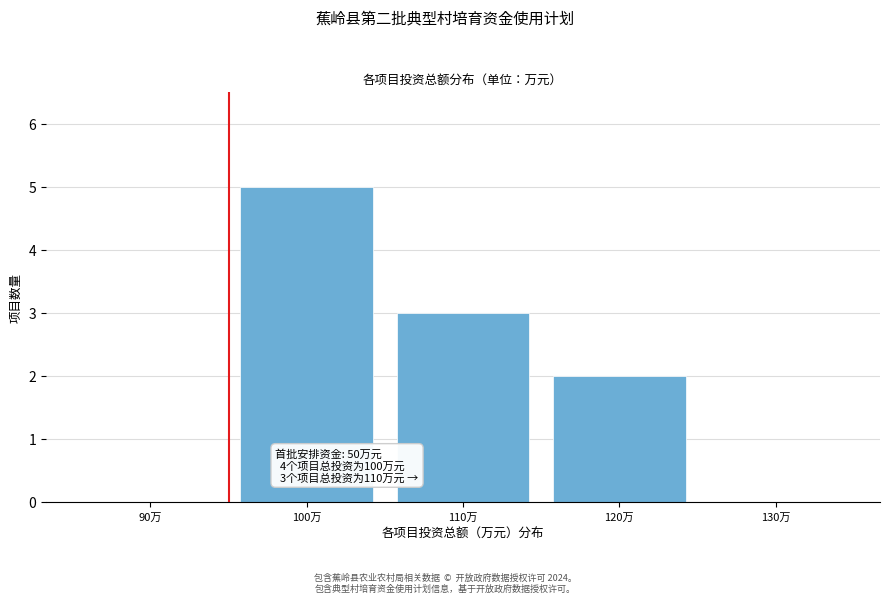

Reading right to left, transcribe all the data shown in this chart.

130万=0	120万=2	110万=3	100万=5	90万=0